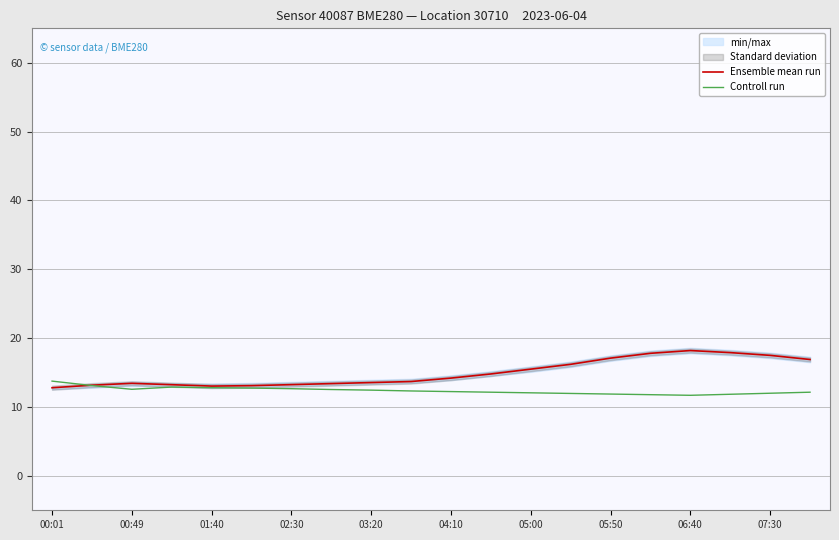

Is the value of Ensemble mean run at 05:50 greater than the value of Controll run at 06:40?

Yes